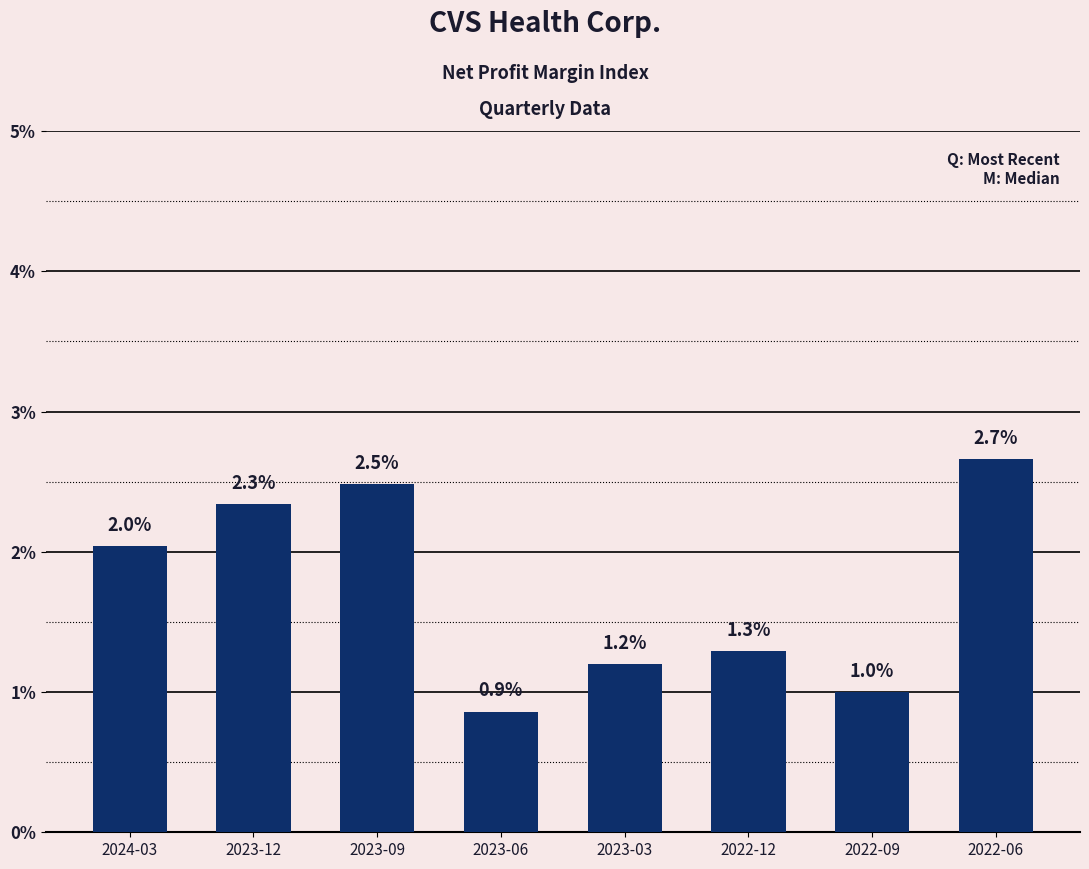

Are the bars grouped side by side (vs. stacked)?

No